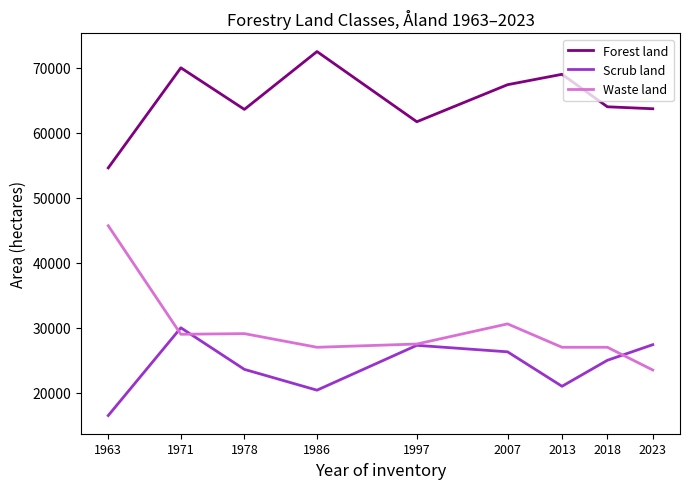

How many lines are shown in the chart?

3